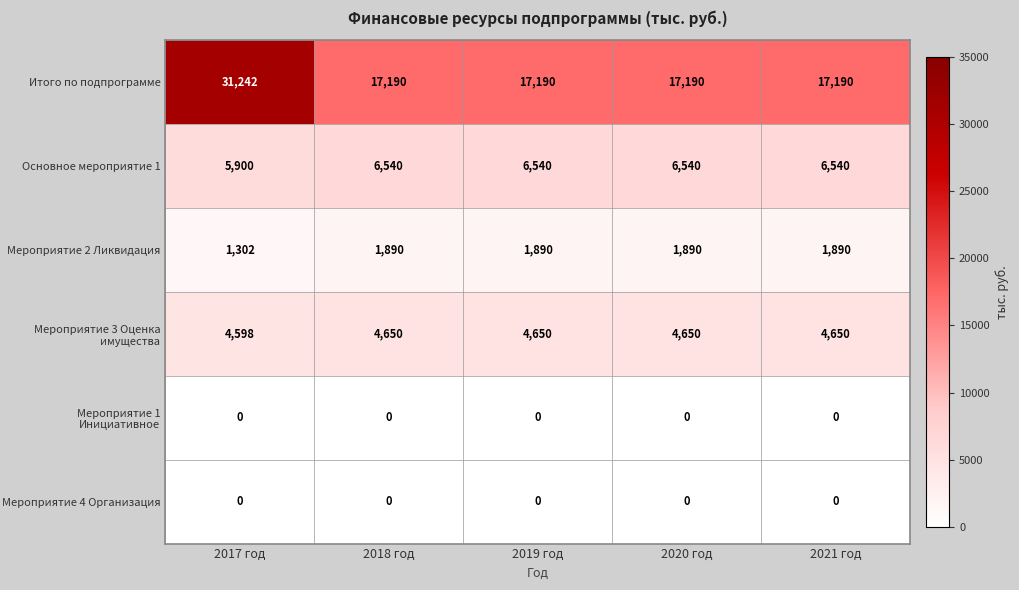

What is the lowest value of the Мероприятие 3 Оценка имущества series?

4598